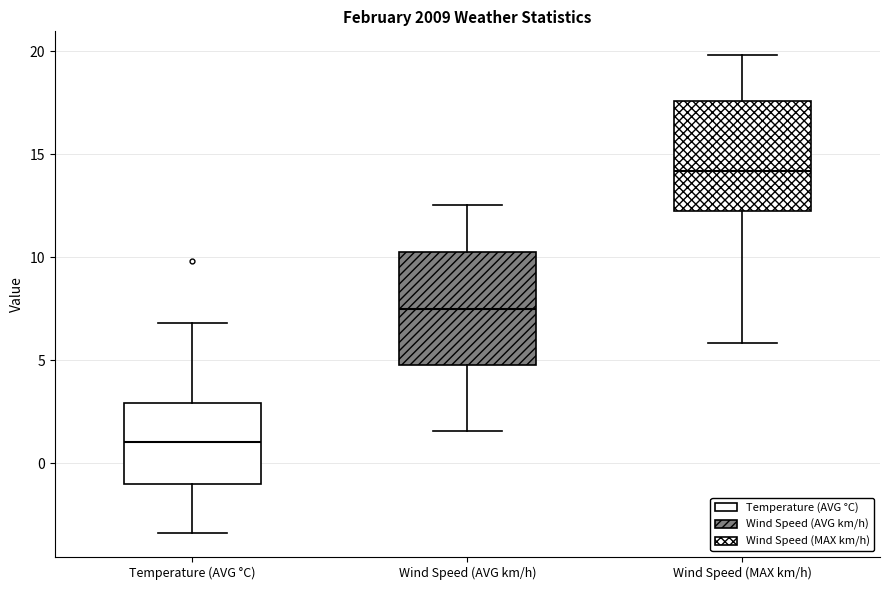

Which box has the highest median line?

Wind Speed (MAX km/h)